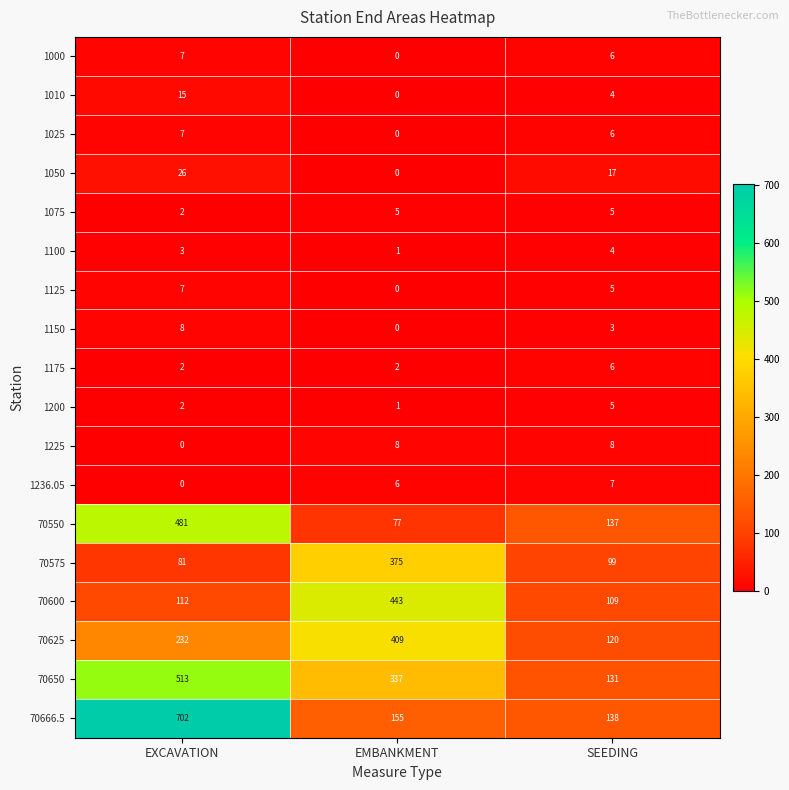

List the labels in order of 1000 value, smallest first.

EMBANKMENT, SEEDING, EXCAVATION